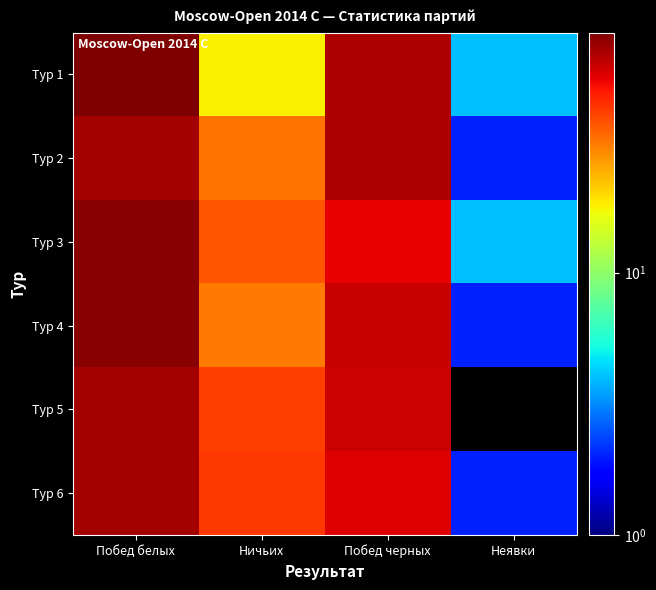

Which label corresponds to the largest value in the chart?

Побед белых